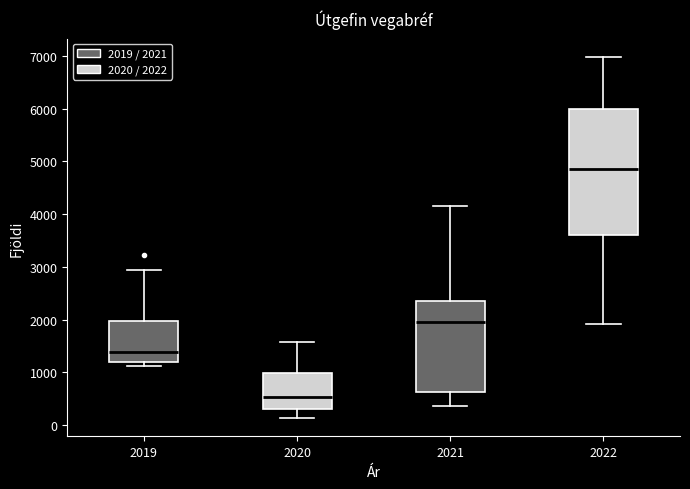

Where does the upper whisker of the box at x = 2021 end on the y-axis? The values are not printed on the chart, so give them approximately, as read against the axis.

4100